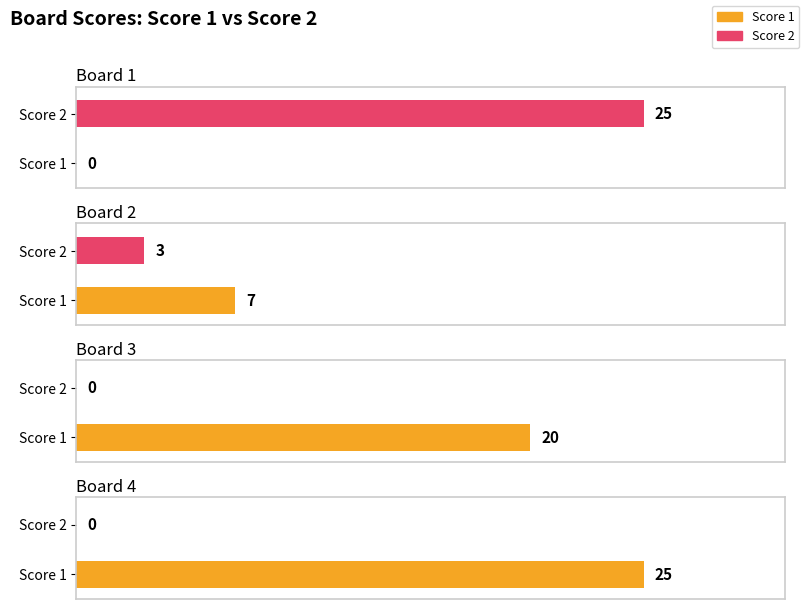

What is the total value across all series at Board 2?

10